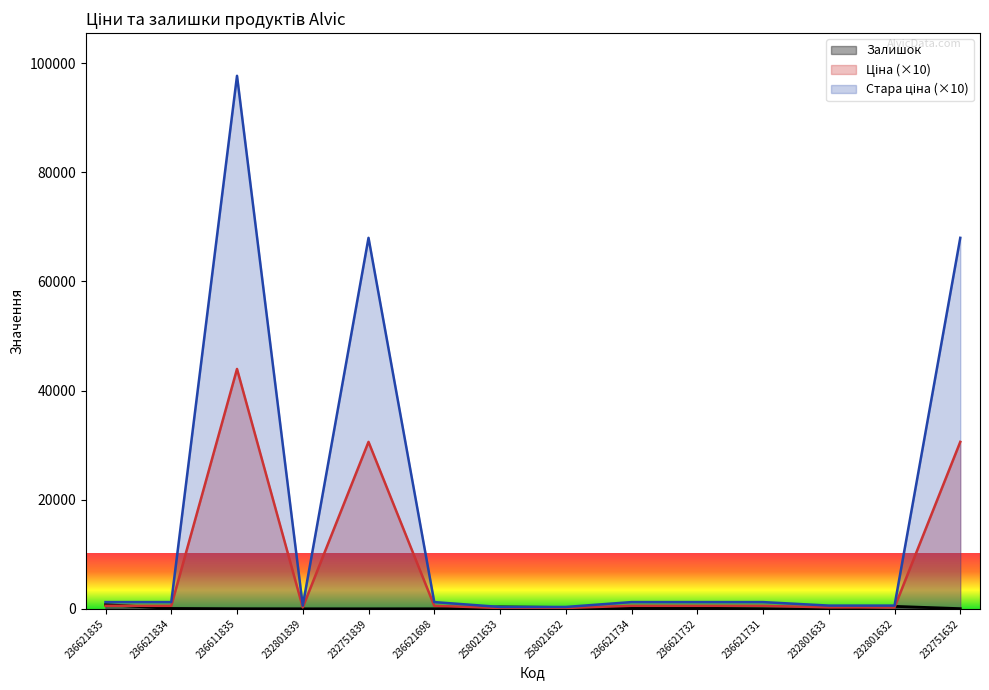

True or false: Стара ціна and Ціна intersect in this chart.

False